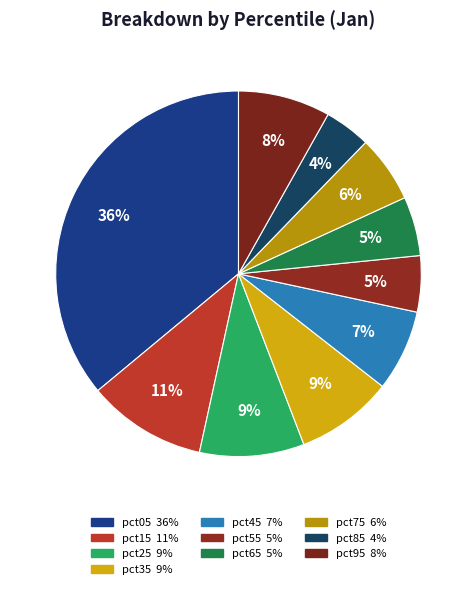

To the nearest percent, what is the combined percentage of pct15 and pct65?

16%